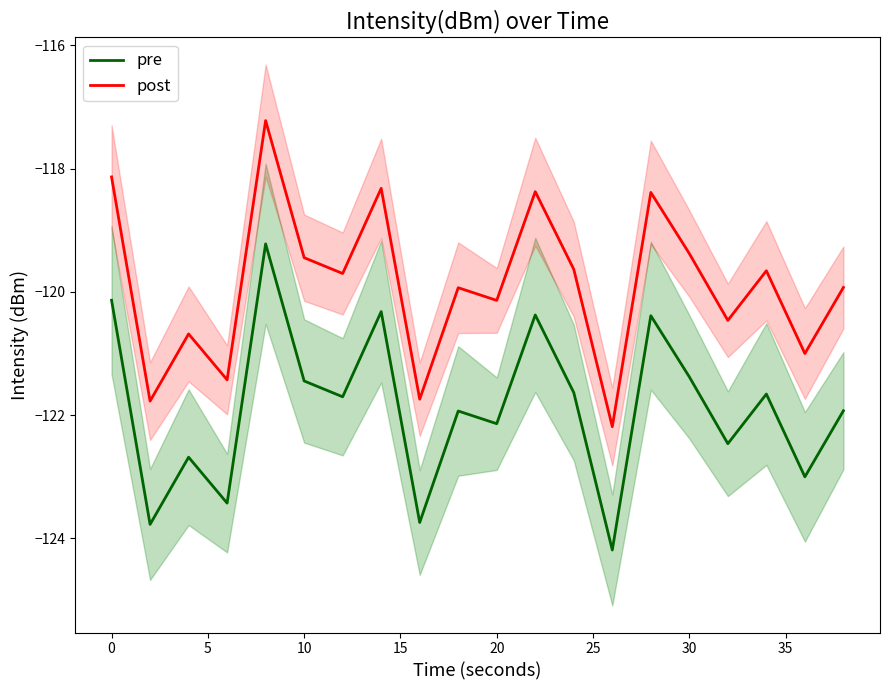

What is the difference between the maximum and minimum values in the post series?

5.0